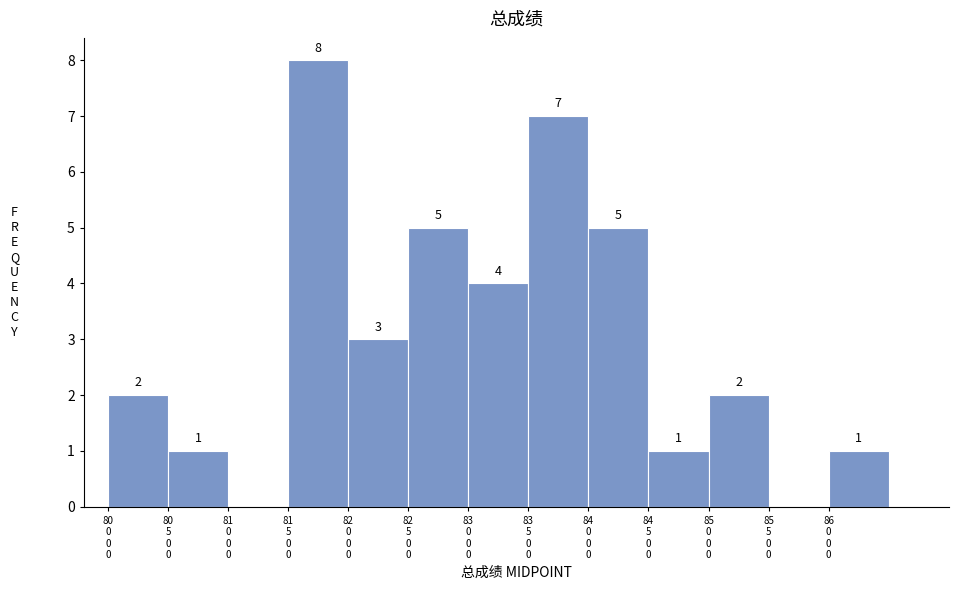

What is the greatest value displayed?

8